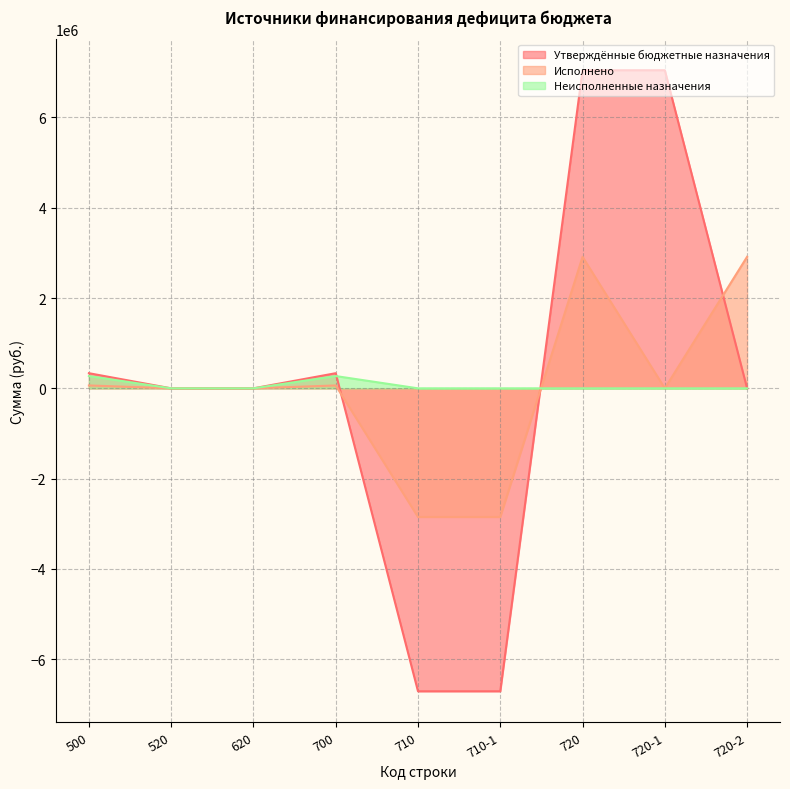

Reading left to right, extract all data points from this chart.

Утверждённые бюджетные назначения: 500=335039.8	520=0.0	620=0.0	700=335039.8	710=-6708838.7	710-1=-6708838.7	720=7043878.5	720-1=7043878.5	720-2=0.0
Исполнено: 500=63420.7	520=0.0	620=0.0	700=63420.7	710=-2849098.0	710-1=-2849098.0	720=2912518.7	720-1=0.0	720-2=2912518.7
Неисполненные назначения: 500=271619.1	520=0.0	620=0.0	700=271619.1	710=0.0	710-1=0.0	720=0.0	720-1=0.0	720-2=0.0